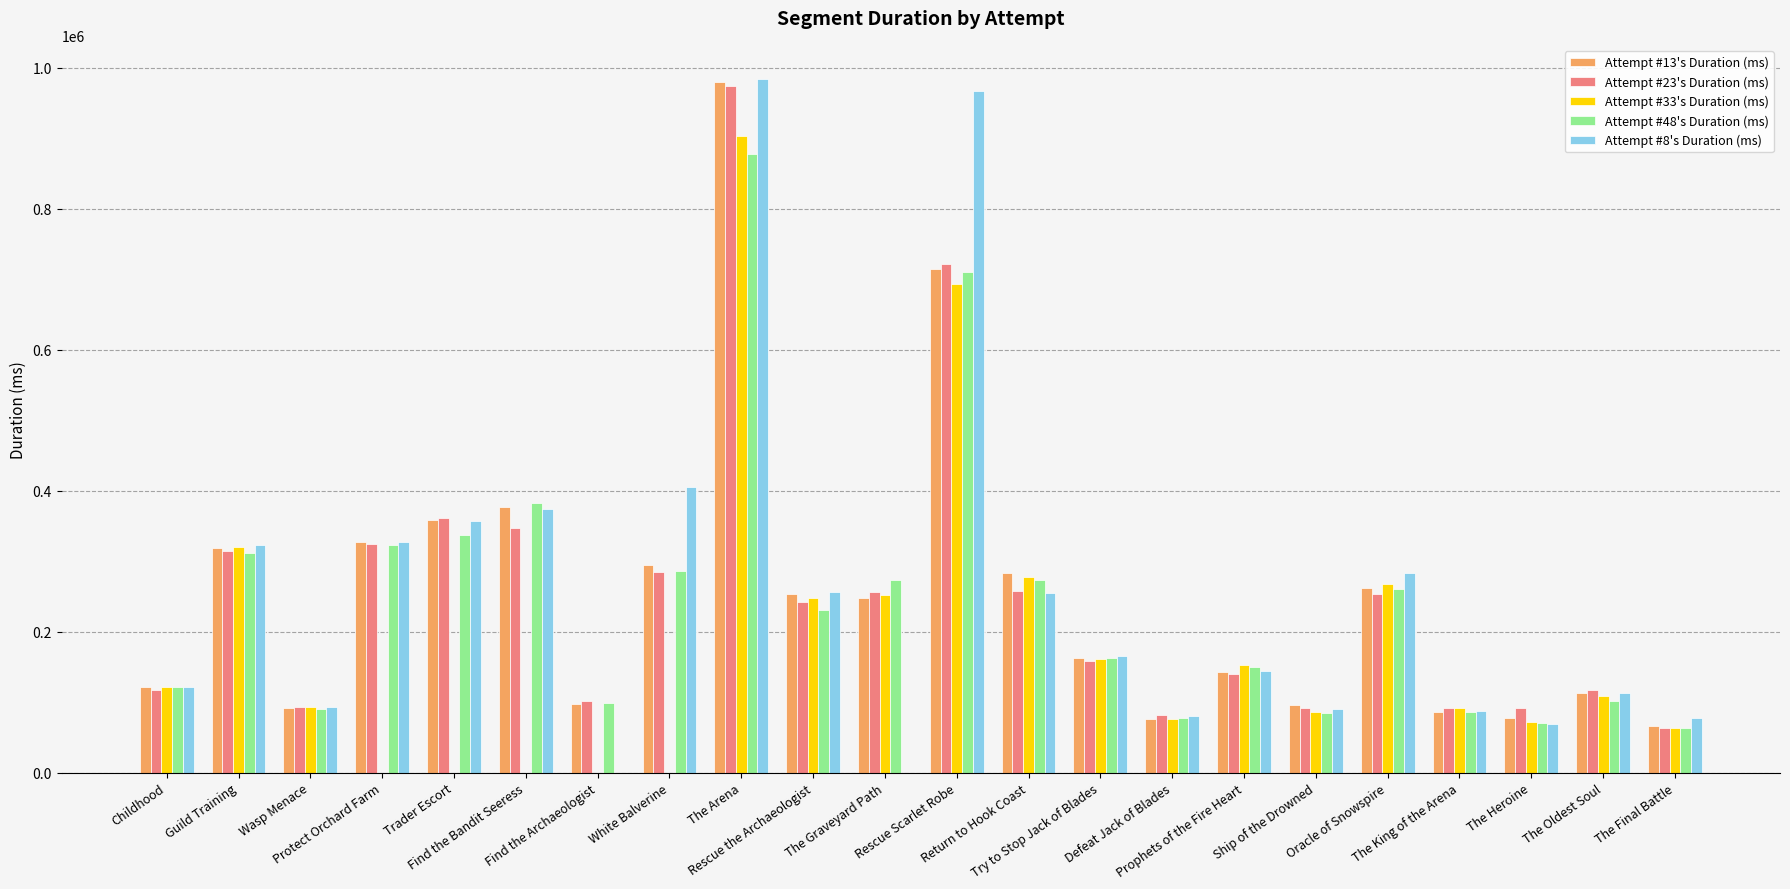

The Attempt #8's Duration (ms) series shows 113338 at The Oldest Soul. True or false?

True